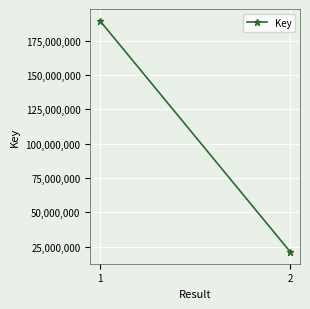

At which category does the chart reach its peak across all series?

1